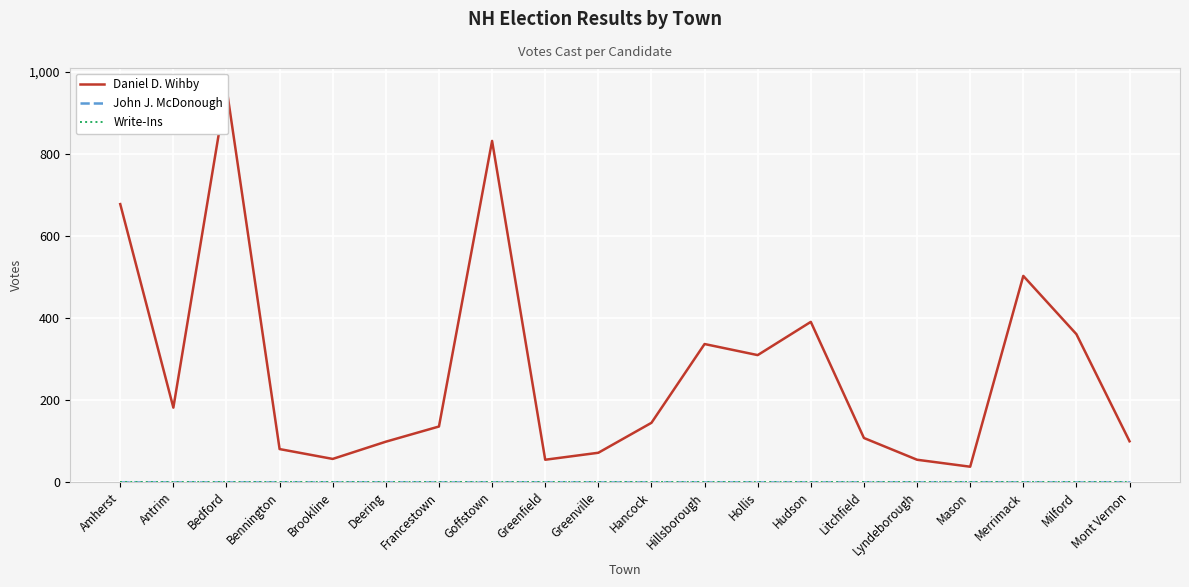

Reading left to right, list all the values displayed in this chart.

Daniel D. Wihby: Amherst=677	Antrim=181	Bedford=961	Bennington=80	Brookline=56	Deering=98	Francestown=135	Goffstown=831	Greenfield=54	Greenville=71	Hancock=144	Hillsborough=336	Hollis=309	Hudson=390	Litchfield=107	Lyndeborough=54	Mason=37	Merrimack=502	Milford=360	Mont Vernon=99
John J. McDonough: Amherst=0	Antrim=0	Bedford=0	Bennington=0	Brookline=0	Deering=0	Francestown=0	Goffstown=0	Greenfield=0	Greenville=0	Hancock=0	Hillsborough=0	Hollis=0	Hudson=0	Litchfield=0	Lyndeborough=0	Mason=0	Merrimack=0	Milford=0	Mont Vernon=0
Write-Ins: Amherst=0	Antrim=0	Bedford=0	Bennington=0	Brookline=0	Deering=0	Francestown=0	Goffstown=0	Greenfield=0	Greenville=0	Hancock=0	Hillsborough=0	Hollis=0	Hudson=0	Litchfield=0	Lyndeborough=0	Mason=0	Merrimack=0	Milford=0	Mont Vernon=0